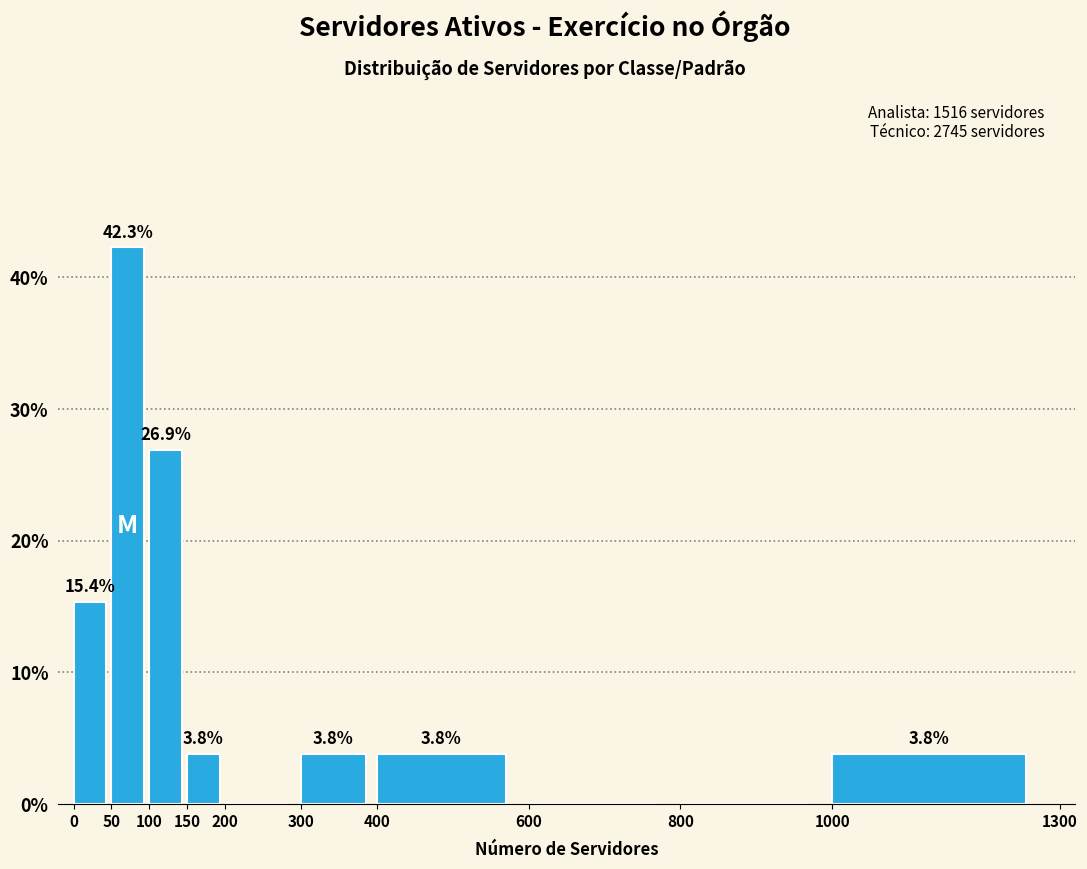

Over which range of the x-axis is the bar tallest?

50 to 100